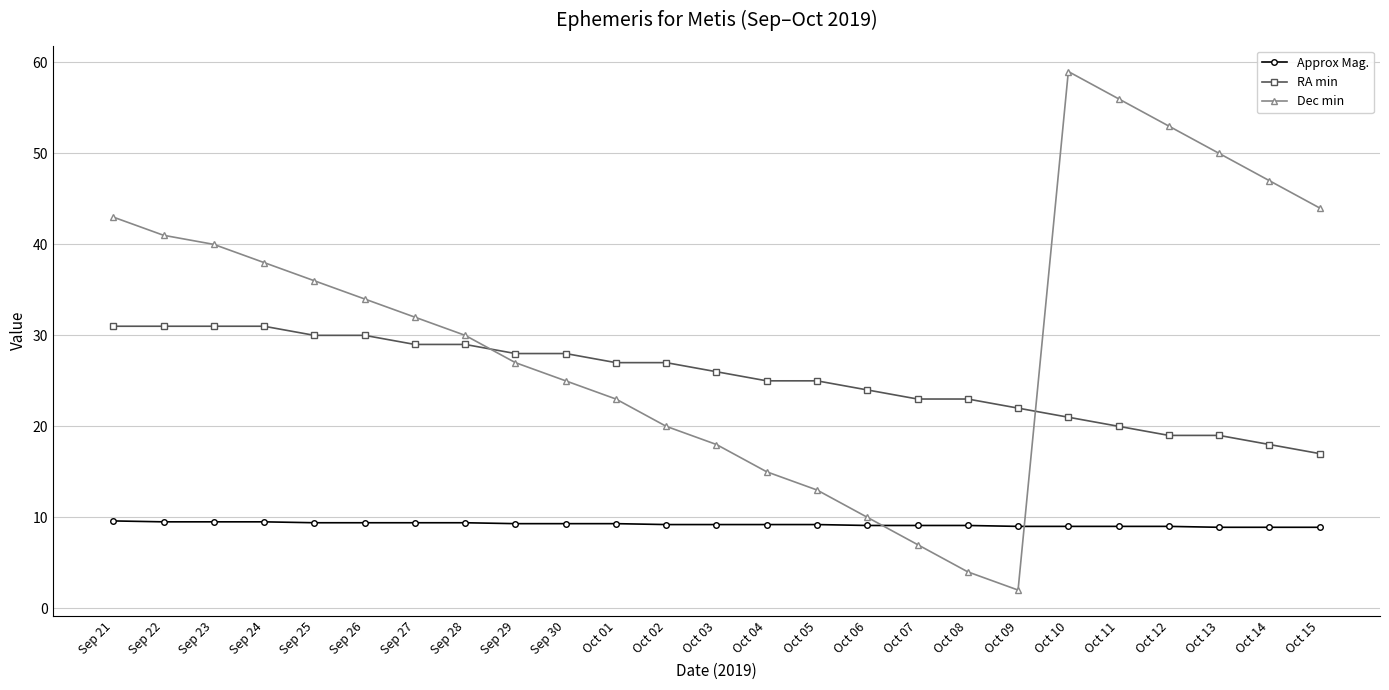

Which category has the lowest value in the RA min series?

Oct 15